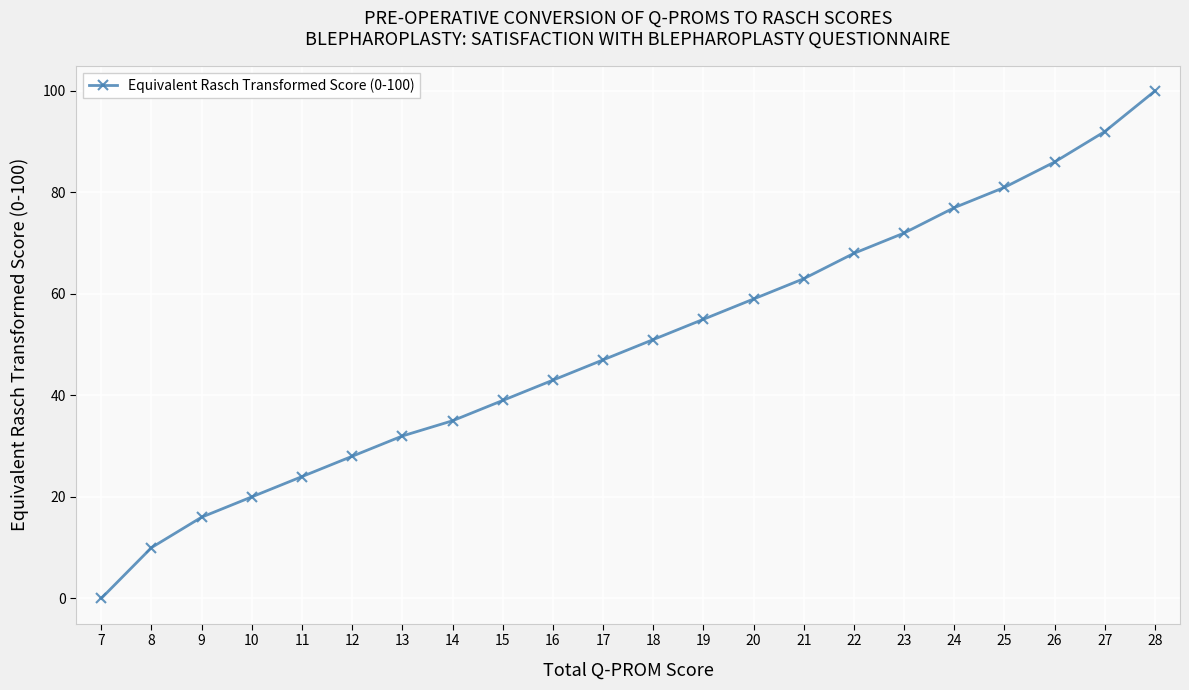

The value at 17 is 27. True or false?

False